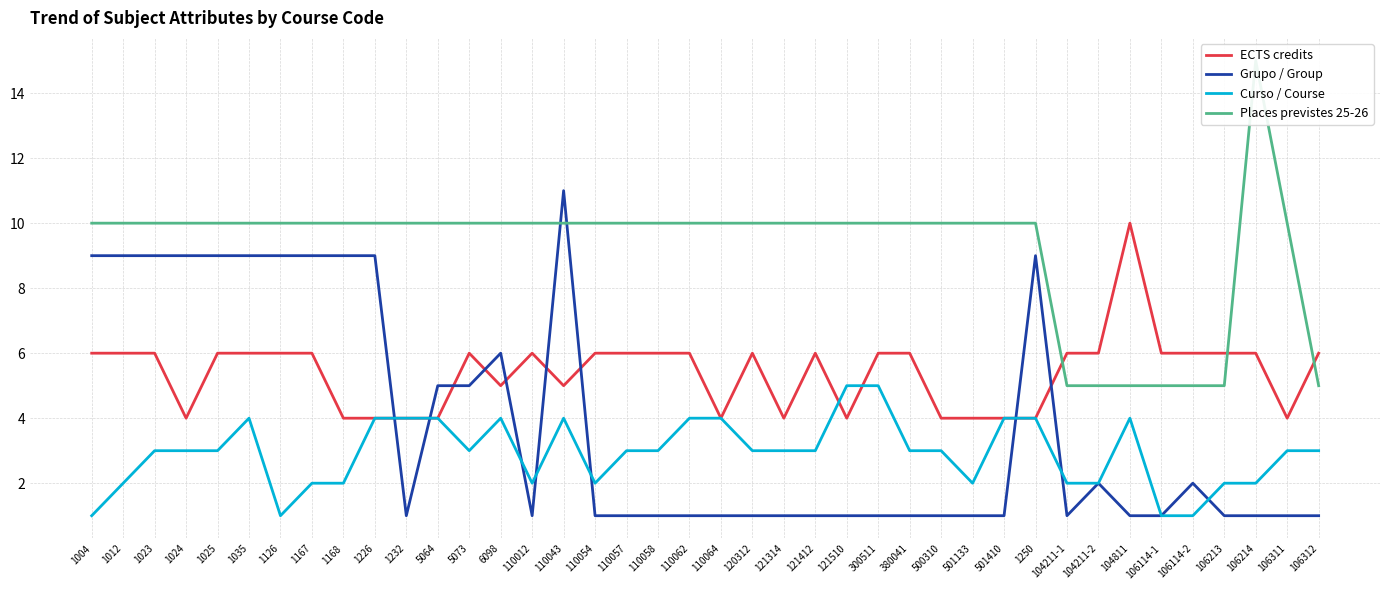

True or false: Places previstes 25-26 and Grupo / Group cross at least once.

True